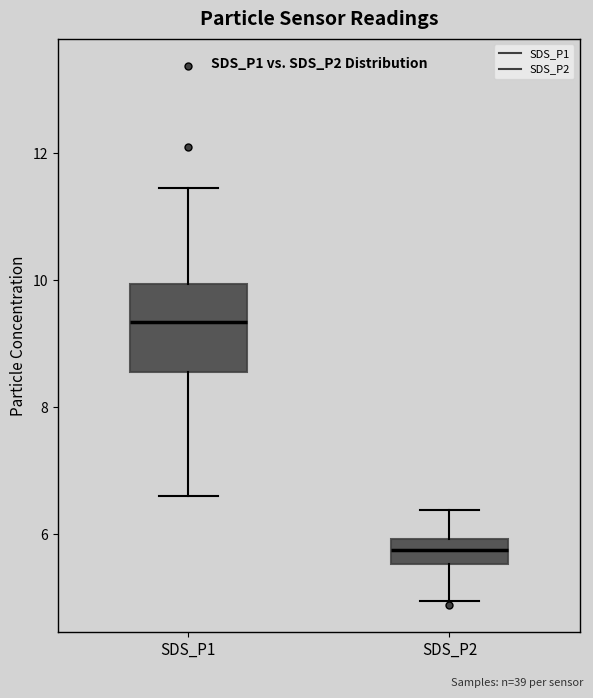

Which box has the lowest median line?

SDS_P2